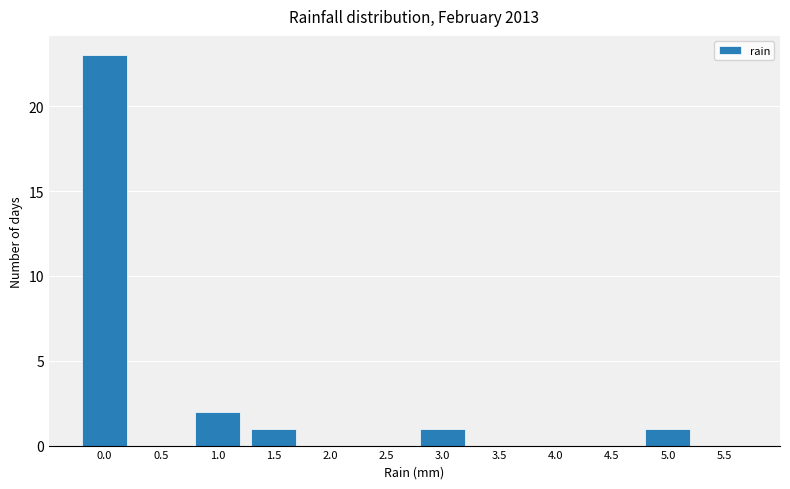

Reading left to right, transcribe all the data shown in this chart.

0.0=23	0.5=0	1.0=2	1.5=1	2.0=0	2.5=0	3.0=1	3.5=0	4.0=0	4.5=0	5.0=1	5.5=0